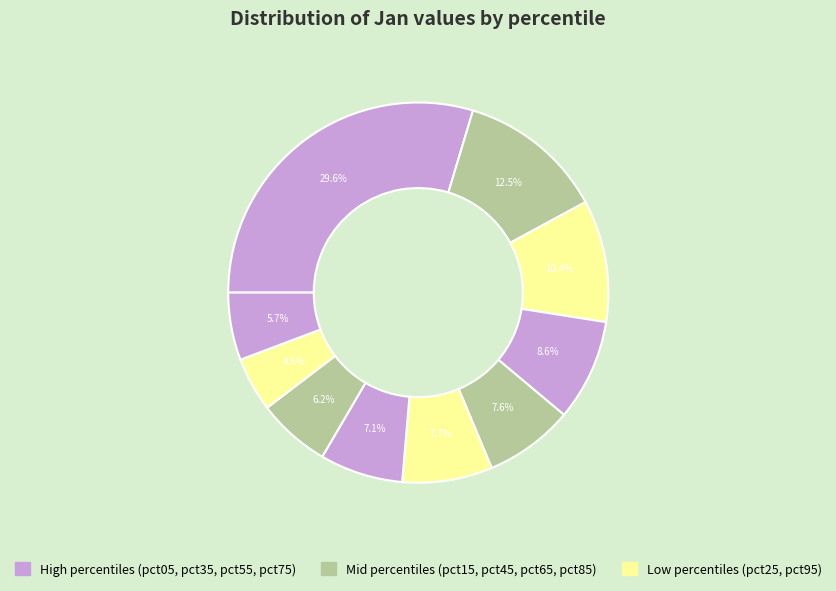

Rank the categories by value from highest to lowest.

pct05, pct15, pct25, pct35, pct55, pct45, pct65, pct75, pct95, pct85